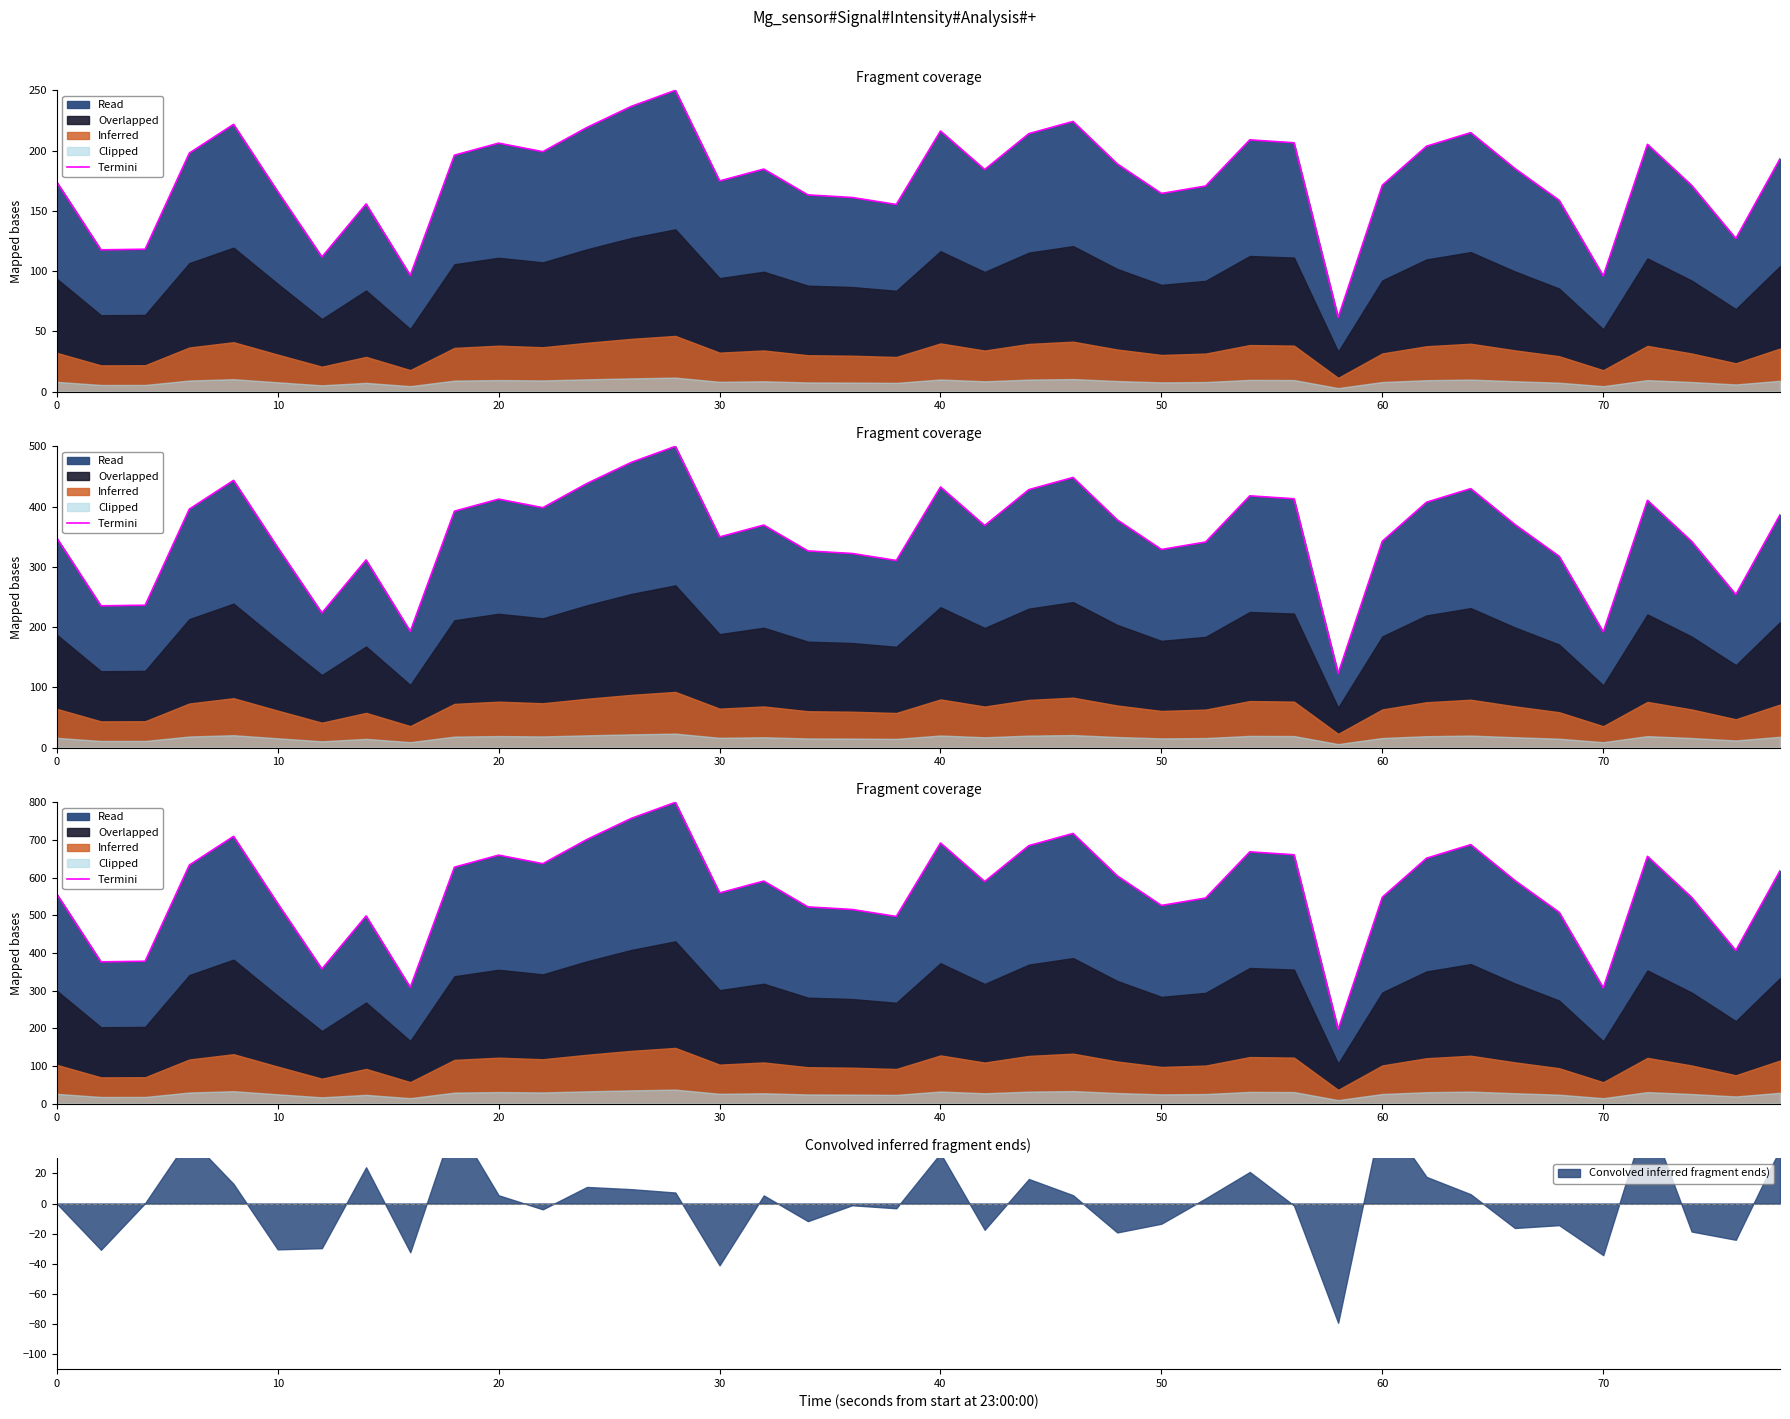

True or false: the data shows 187.3 at 80.

False